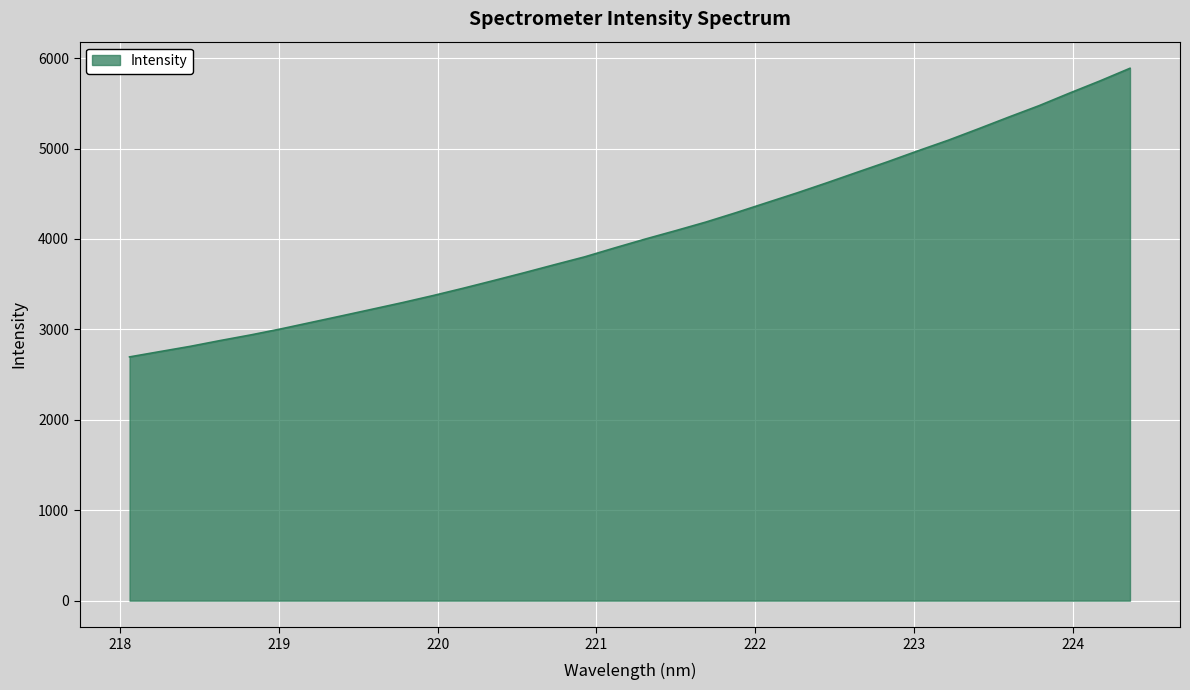

What is the minimum value shown in the chart?

2695.6